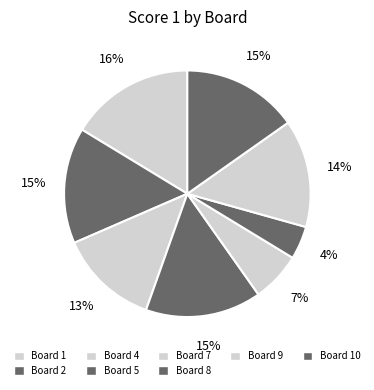

Count the number of slices in the pie.

8